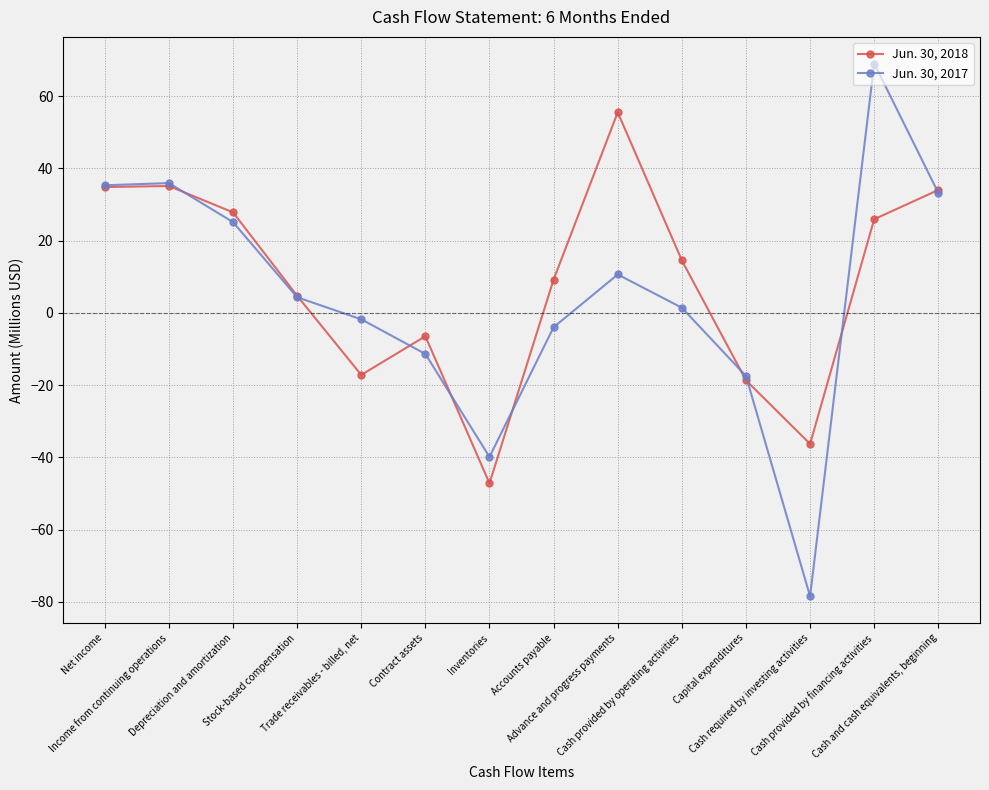

Is the value of Jun. 30, 2018 at Net income greater than the value of Jun. 30, 2017 at Cash provided by financing activities?

No